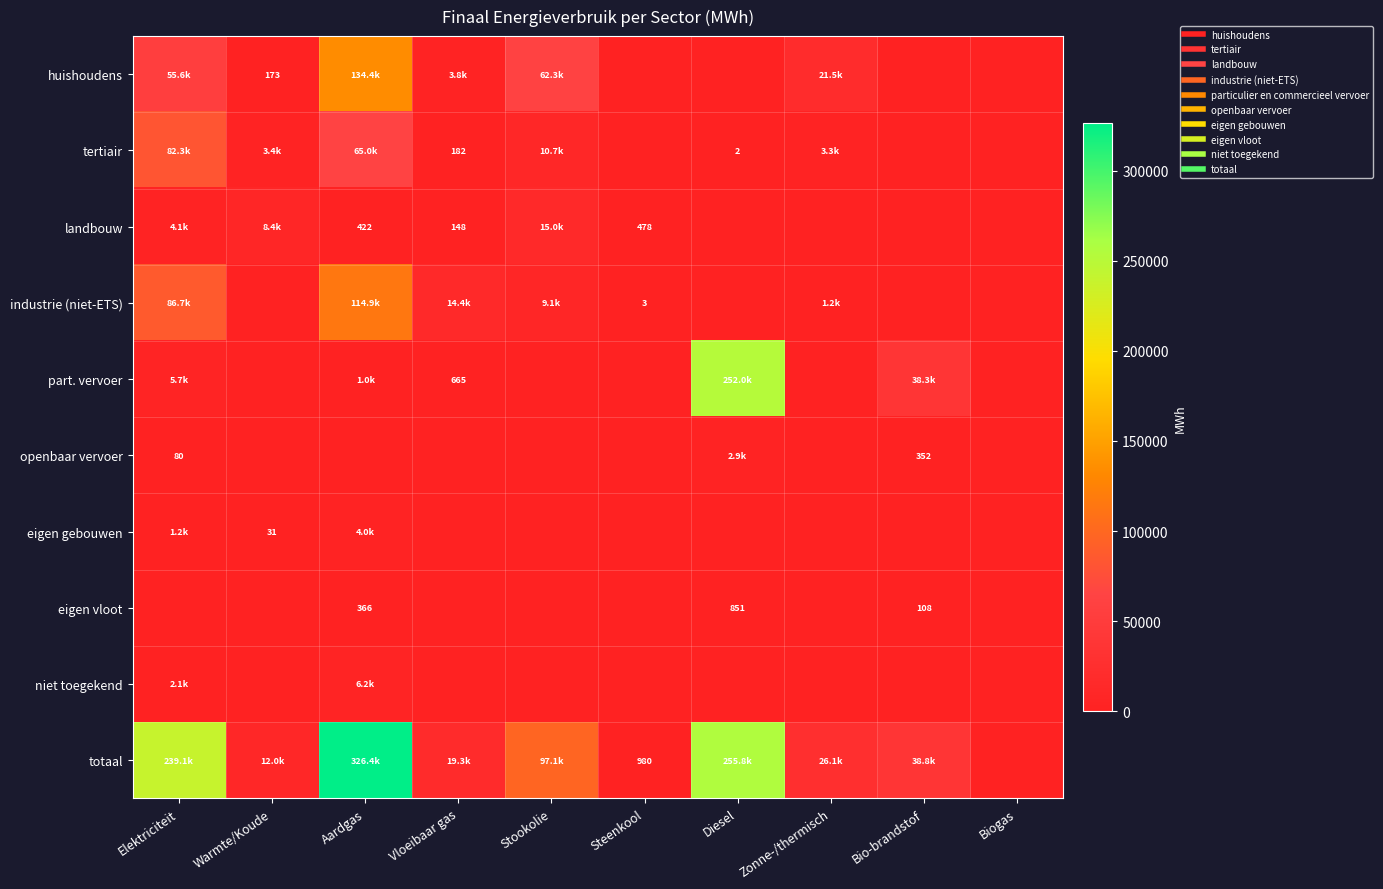

What is the difference between the maximum and minimum values in the totaal series?

326351.4